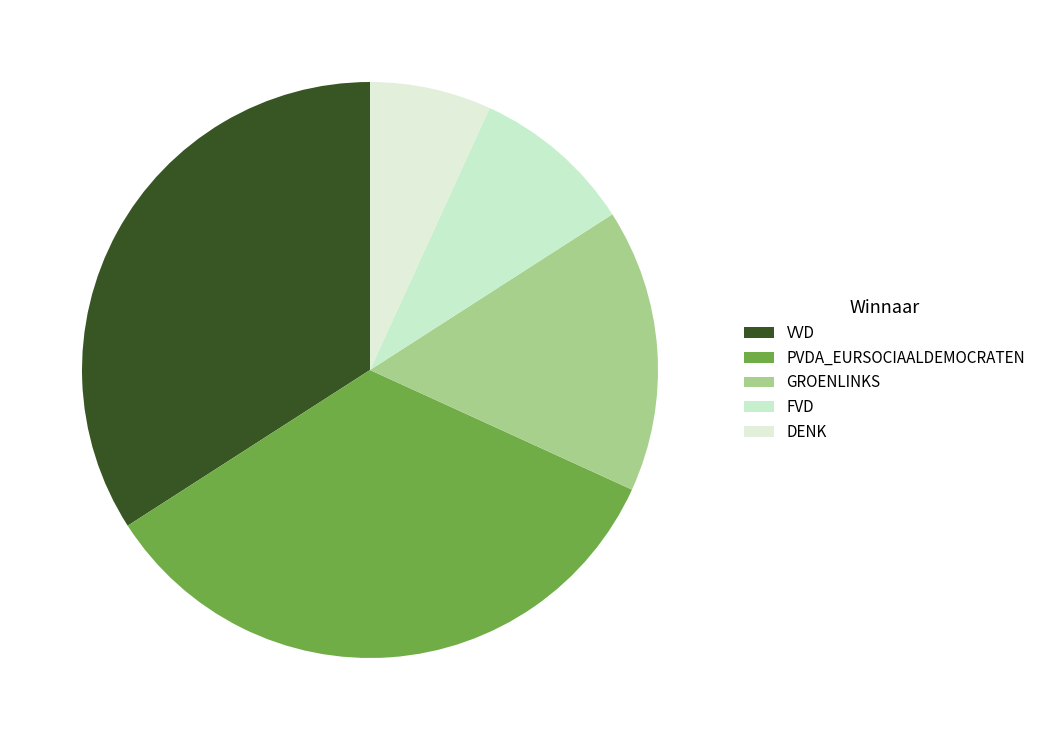

Approximately how many times larger is the value at VVD compared to GROENLINKS?

2.1